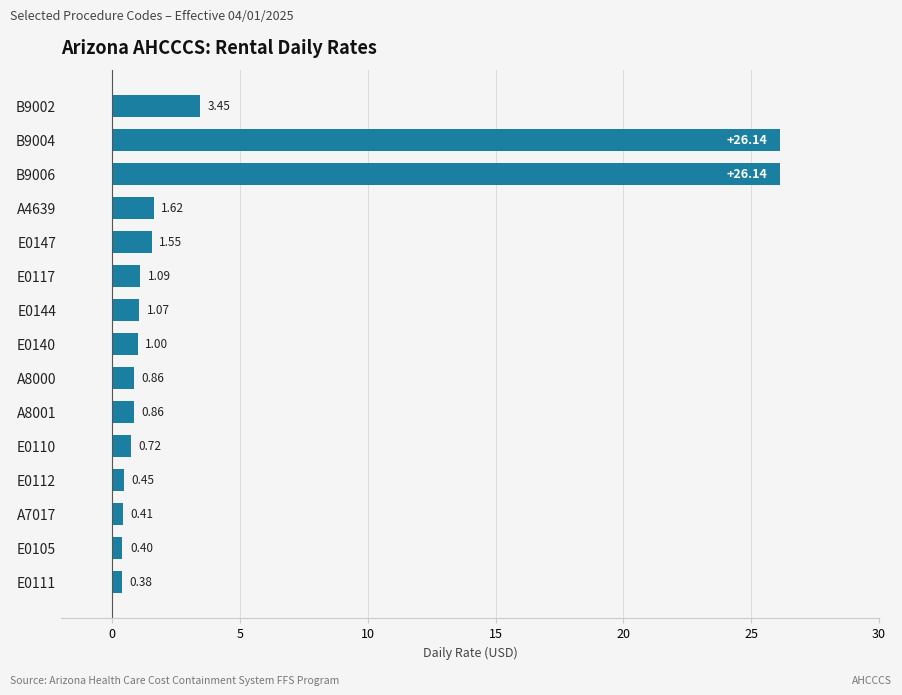

Approximately how many times larger is the value at E0140 compared to A4639?

0.6